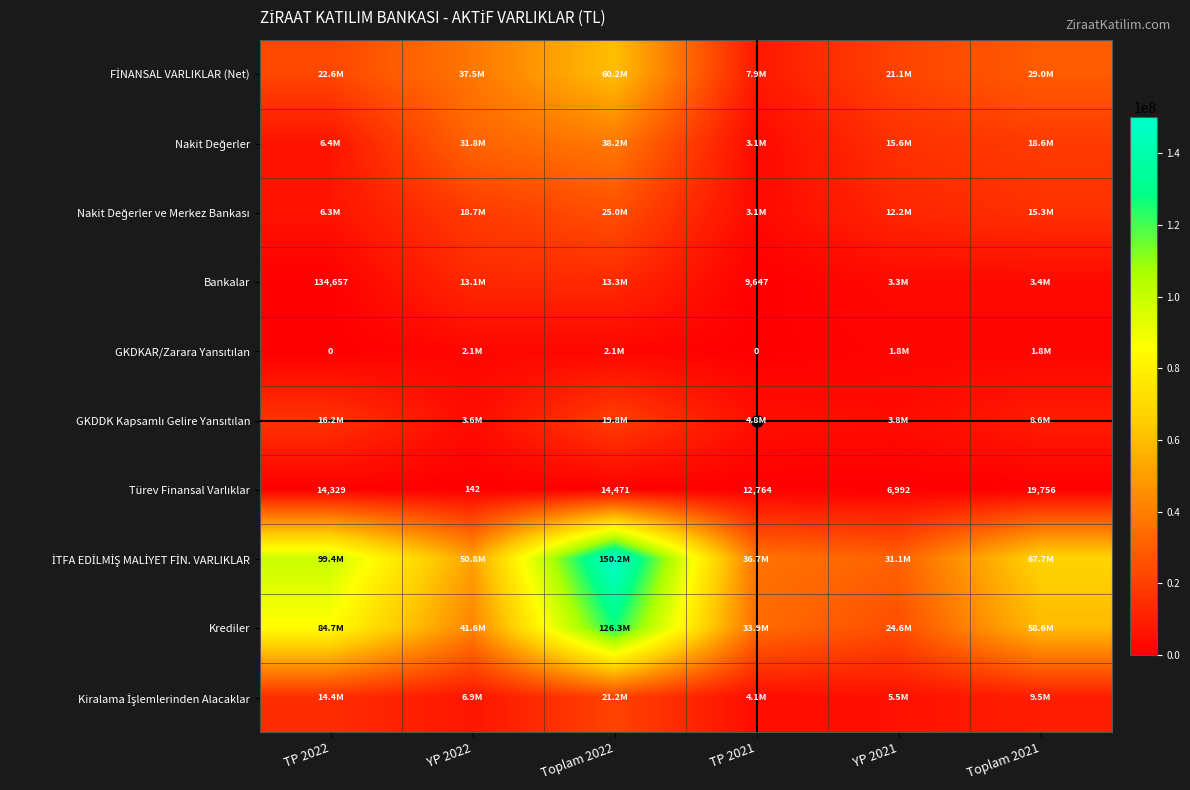

Read the FİNANSAL VARLIKLAR (Net) value at TP 2021.

7906952